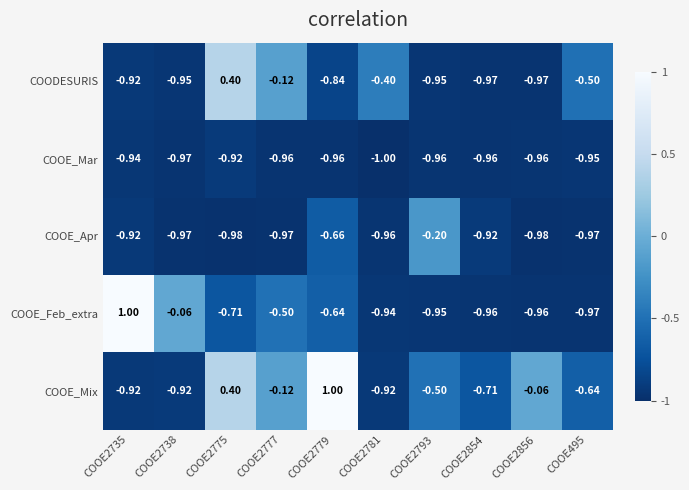

Rank the series at COOE2781 from highest to lowest value.

COODESURIS, COOE_Mix, COOE_Feb_extra, COOE_Apr, COOE_Mar